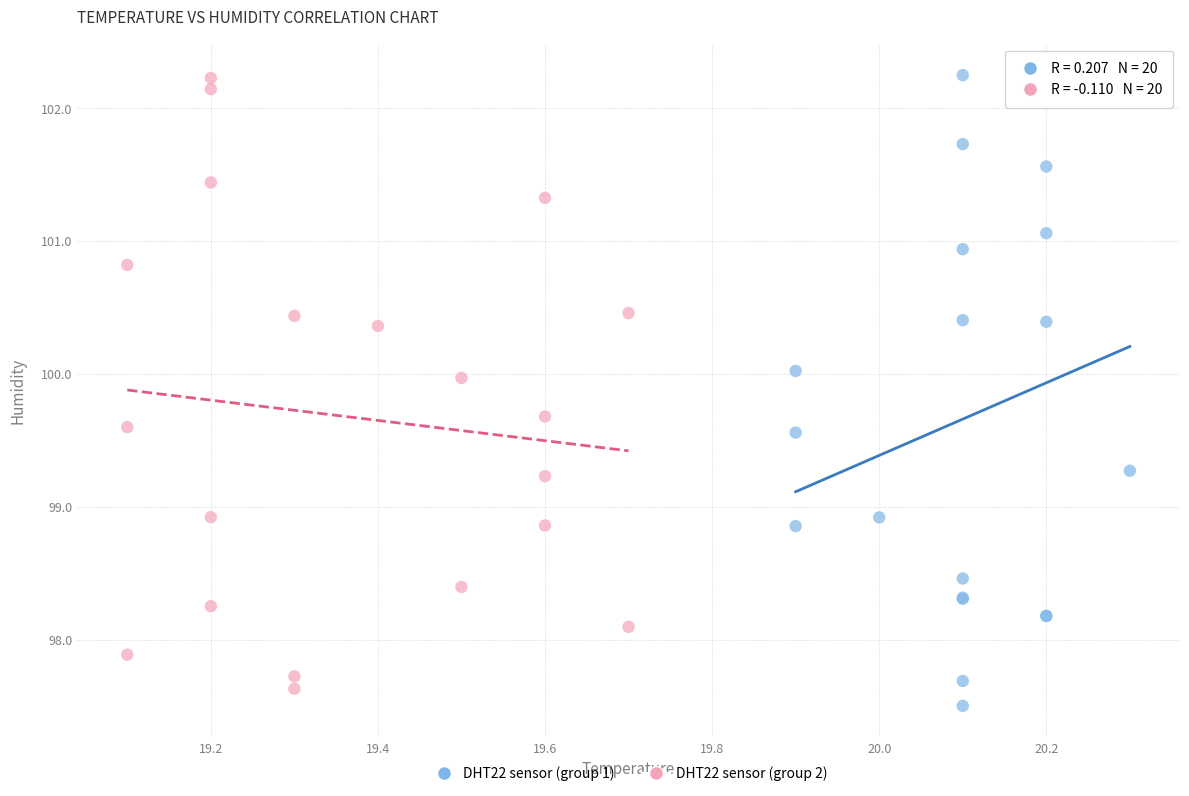

Which series has the widest spread of Y values?

DHT22 sensor (group 1)